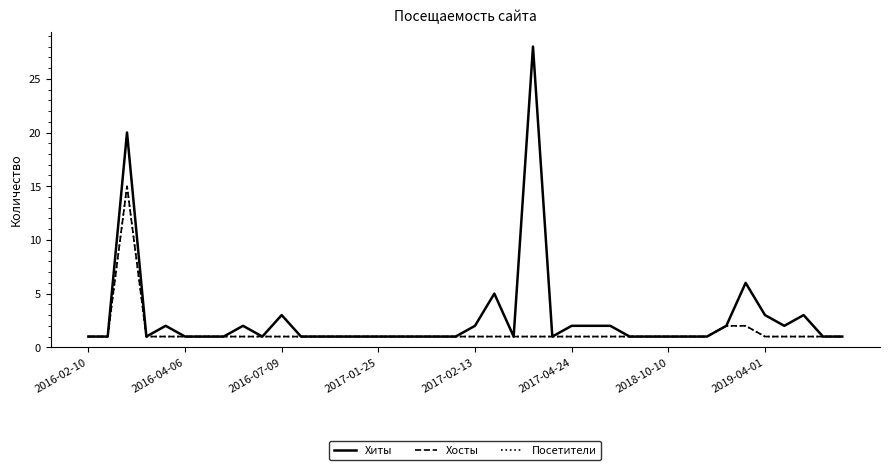

Does the chart display data point markers on the line(s)?

No